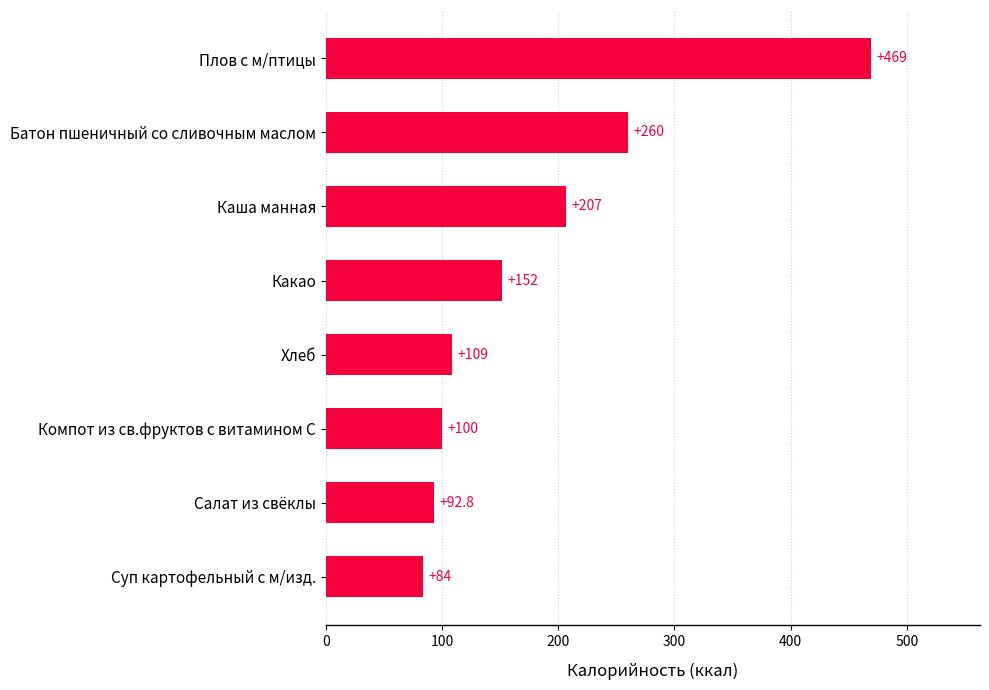

What is the change in value from Компот из св.фруктов с витамином С to Какао?

+52.0